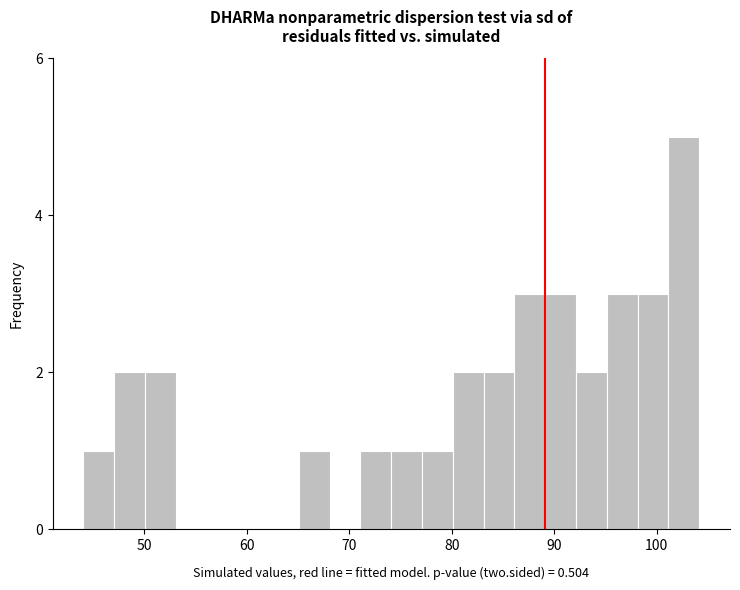

Around what value on the x-axis is the tallest bar? Give the approximate position of its centre, as read against the axis.

103